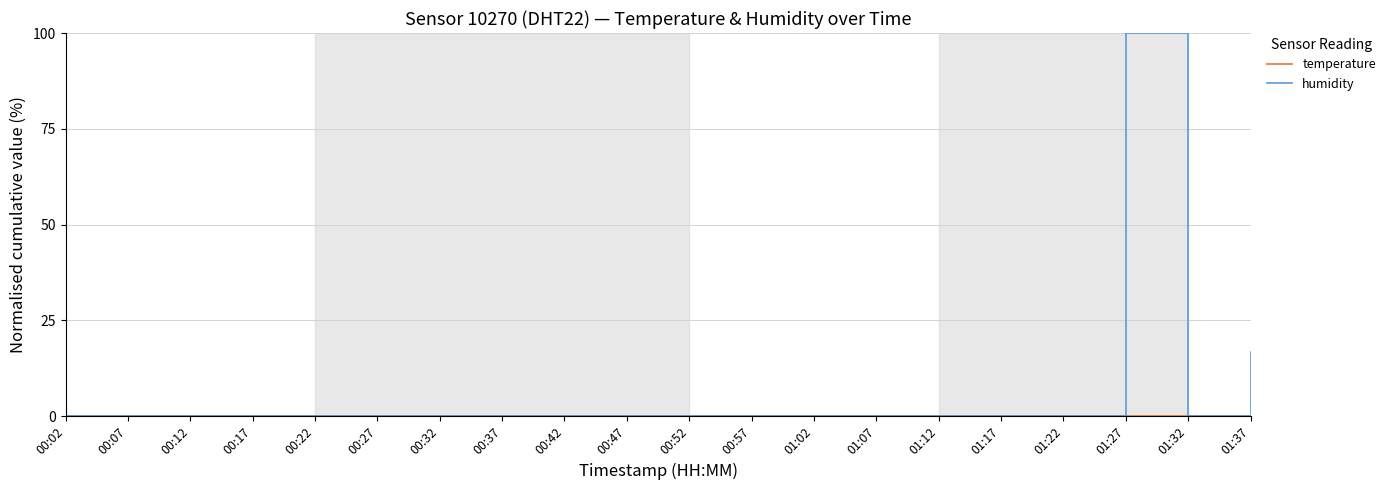

How many lines are shown in the chart?

2